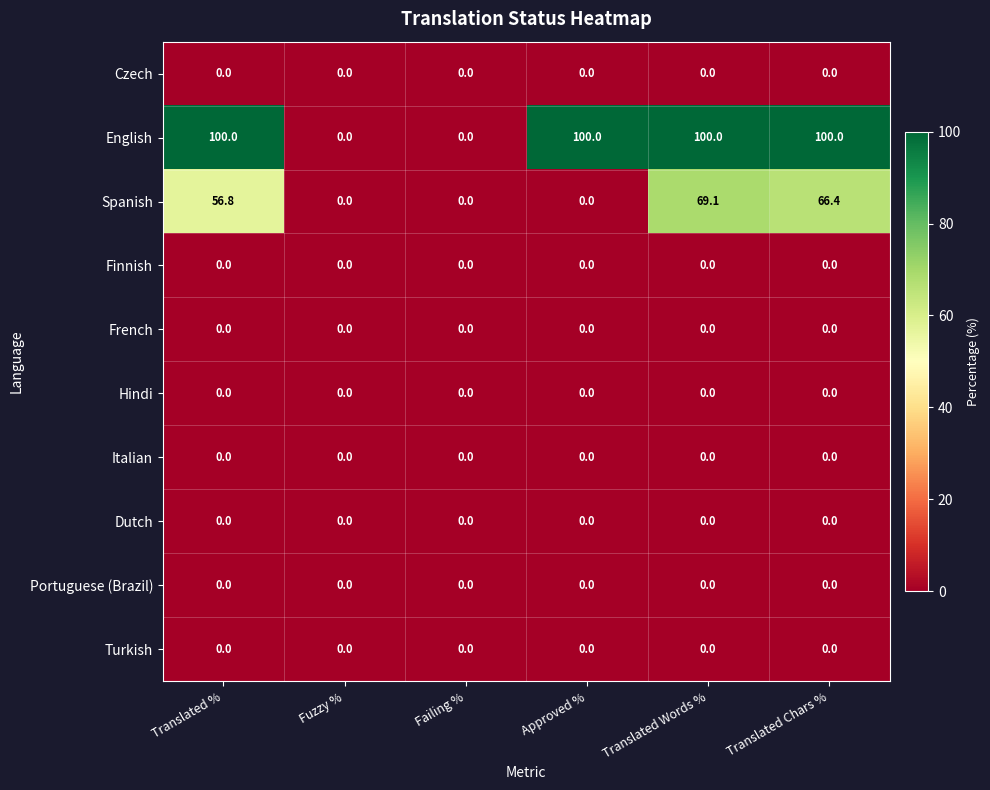

The value of Turkish at Fuzzy % is 0.0. True or false?

True